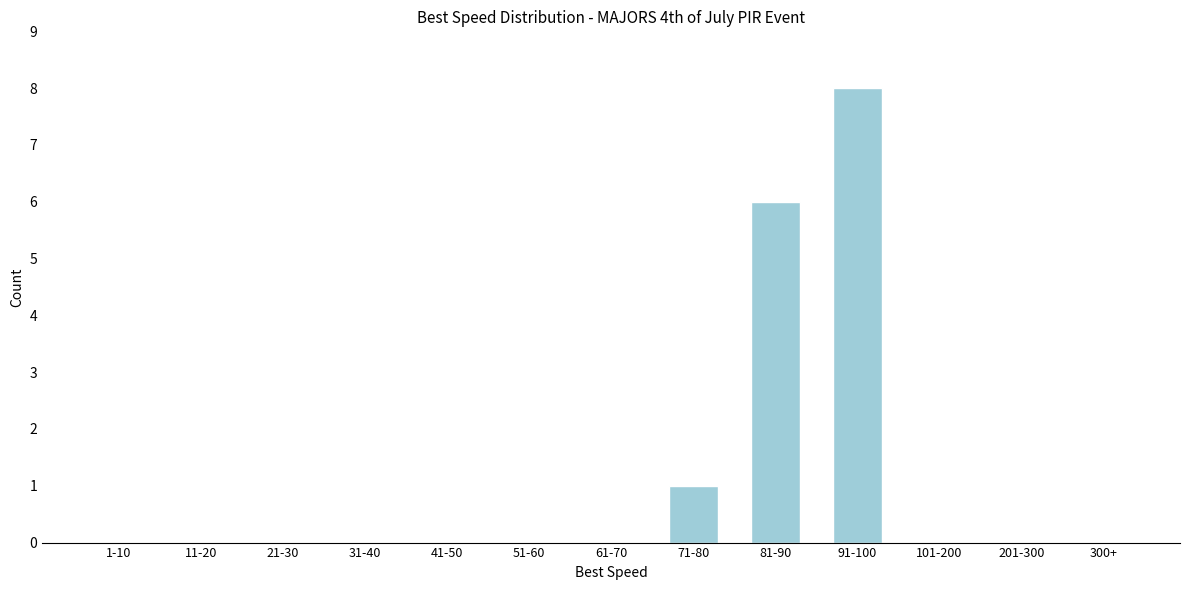

Reading right to left, transcribe all the data shown in this chart.

300+=0	201-300=0	101-200=0	91-100=8	81-90=6	71-80=1	61-70=0	51-60=0	41-50=0	31-40=0	21-30=0	11-20=0	1-10=0